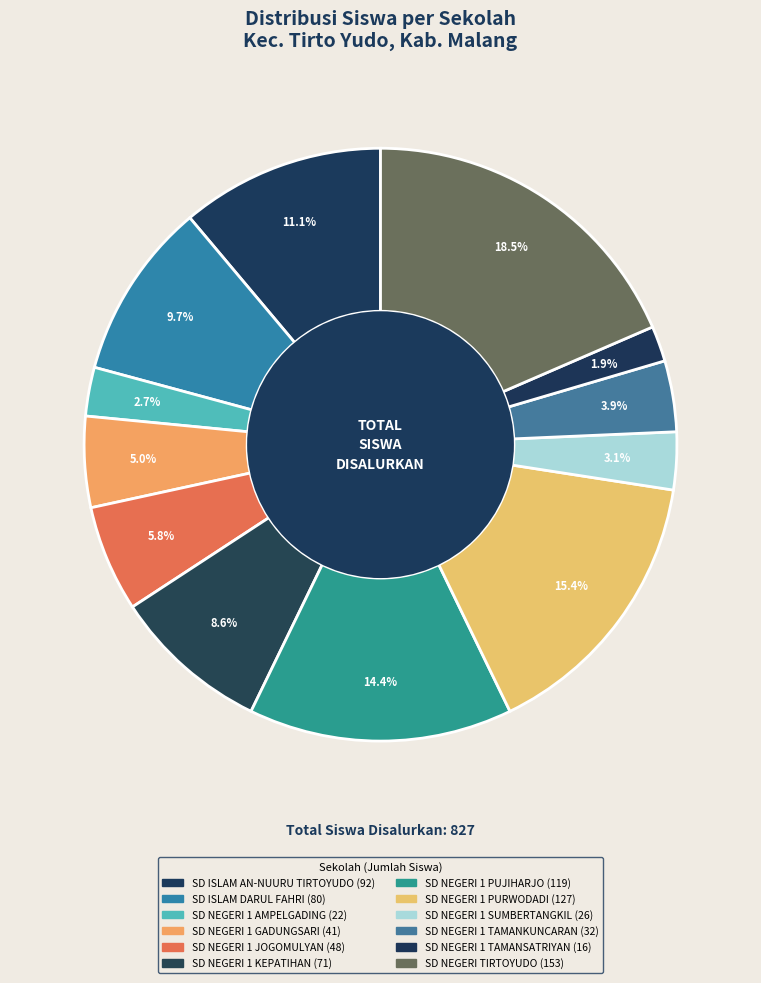

Count the number of slices in the pie.

12